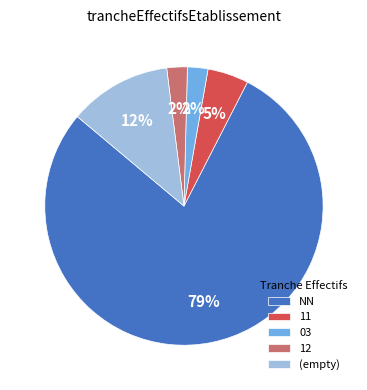

Combined, do 12 and 11 account for over 50%?

No